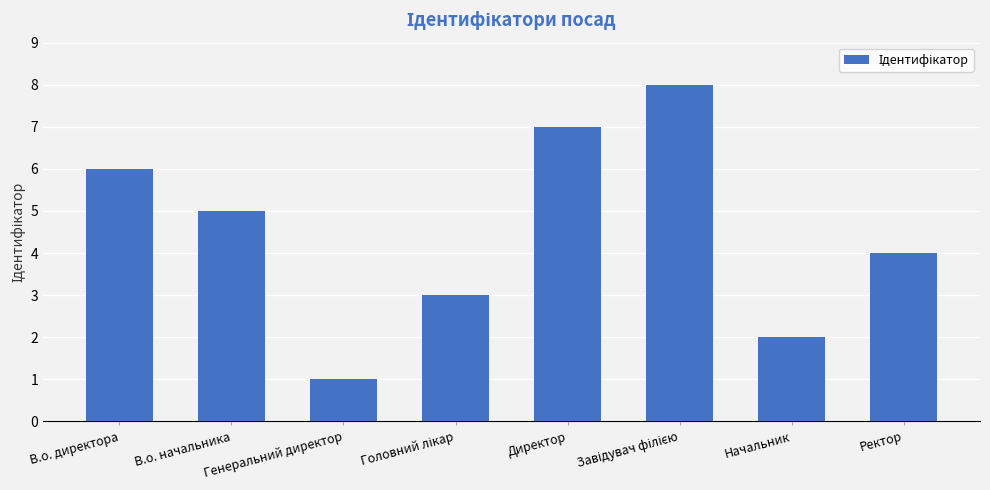

How many data points are less than 5?

4